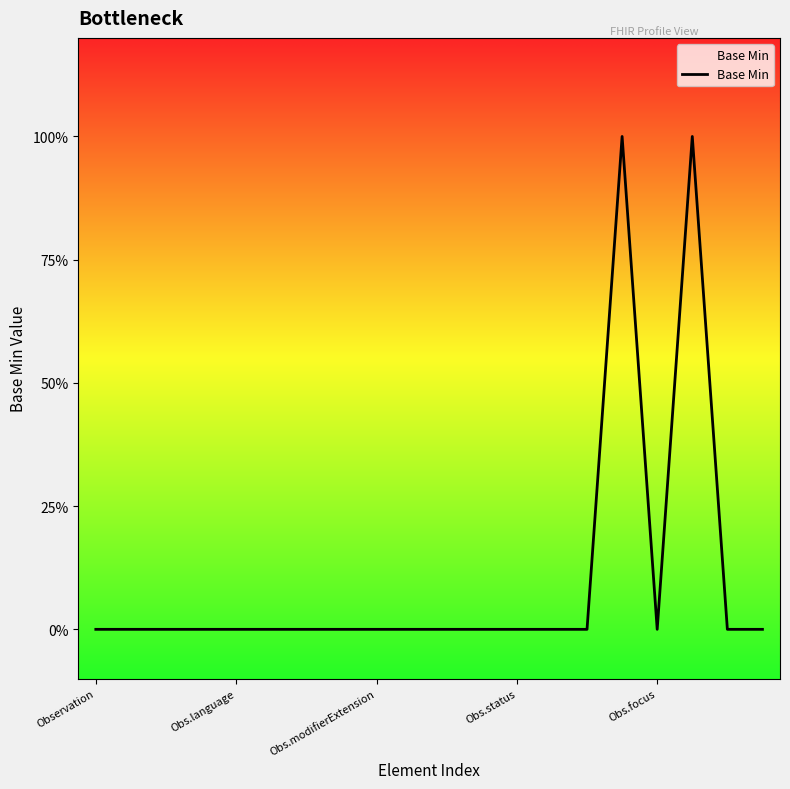

True or false: the data shows 1 at 14.

False